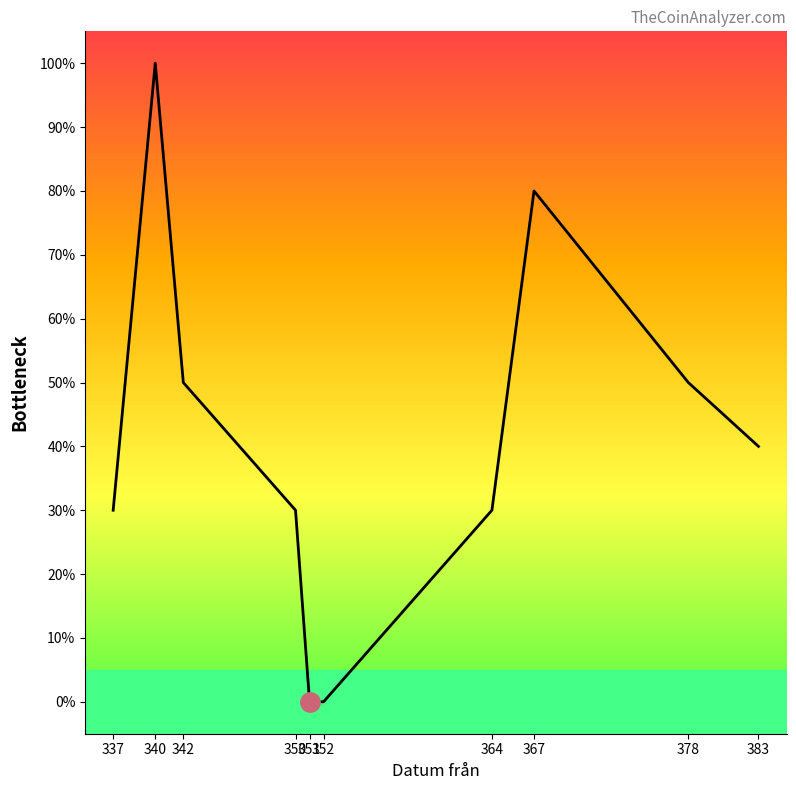

Is it true that the value at 337 is 20?

False